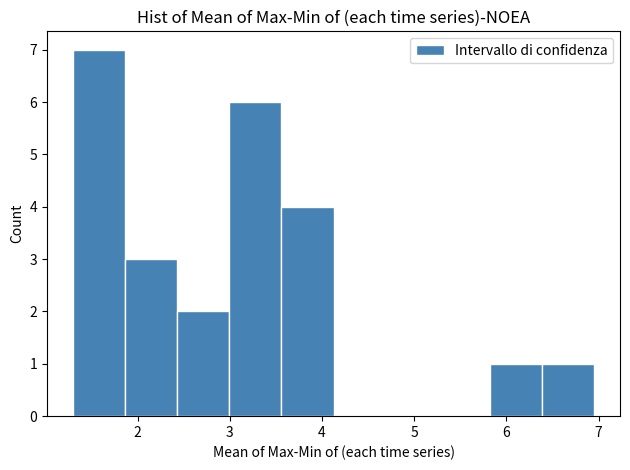

Reading left to right, transcribe this chart: for each bar, give the range it covers on the x-axis and its height. Neither the bar edges nor the heights are printed on the chart, so give them approximately, as read against the axes.

1.3 to 1.9: 7
1.9 to 2.4: 3
2.4 to 3.0: 2
3.0 to 3.6: 6
3.6 to 4.1: 4
4.1 to 4.7: 0
4.7 to 5.3: 0
5.3 to 5.8: 0
5.8 to 6.4: 1
6.4 to 6.9: 1